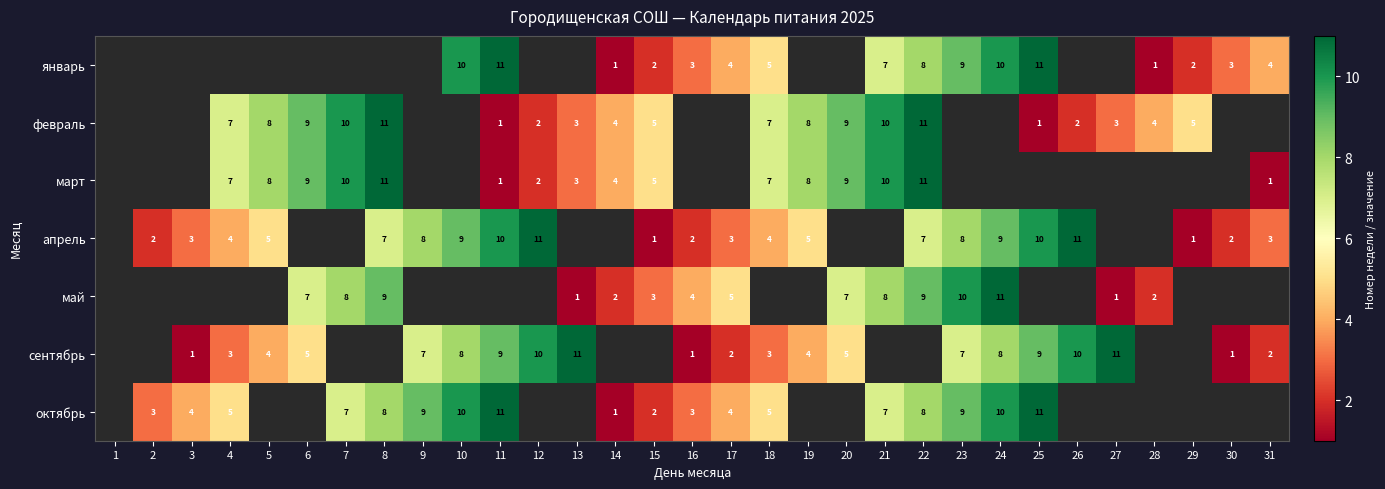

Is the value of январь at 25 greater than the value of октябрь at 9?

Yes